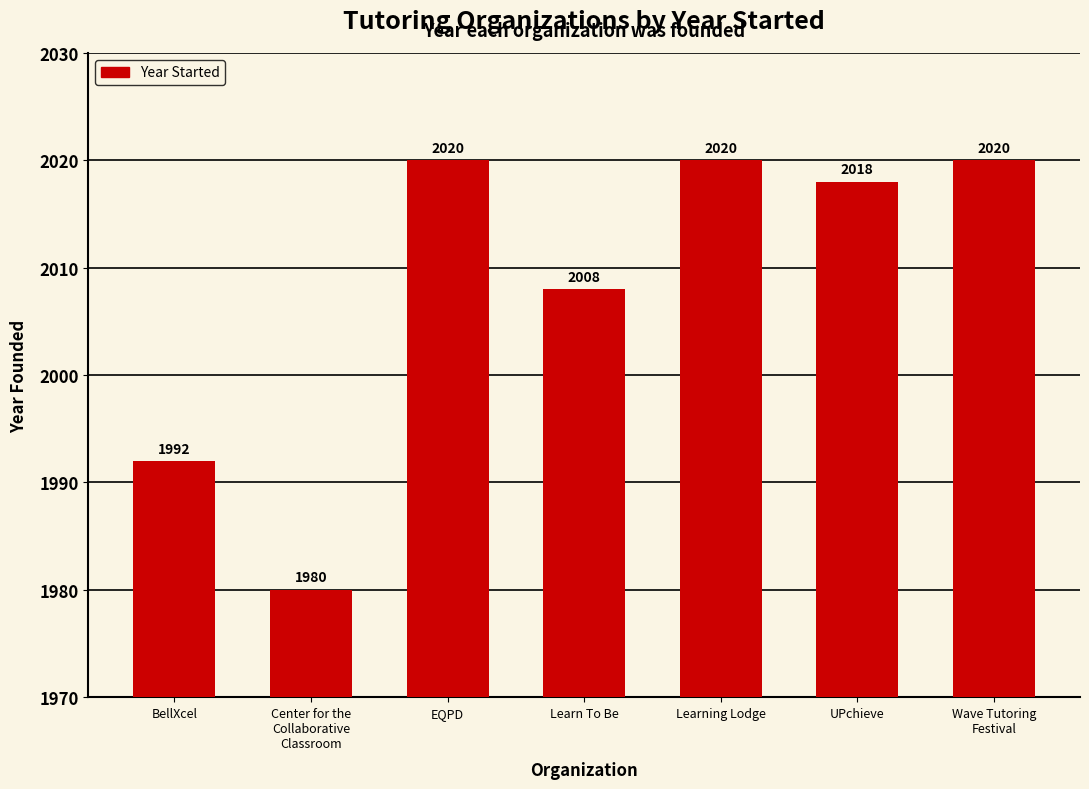

What is the difference between the maximum and minimum values?

40